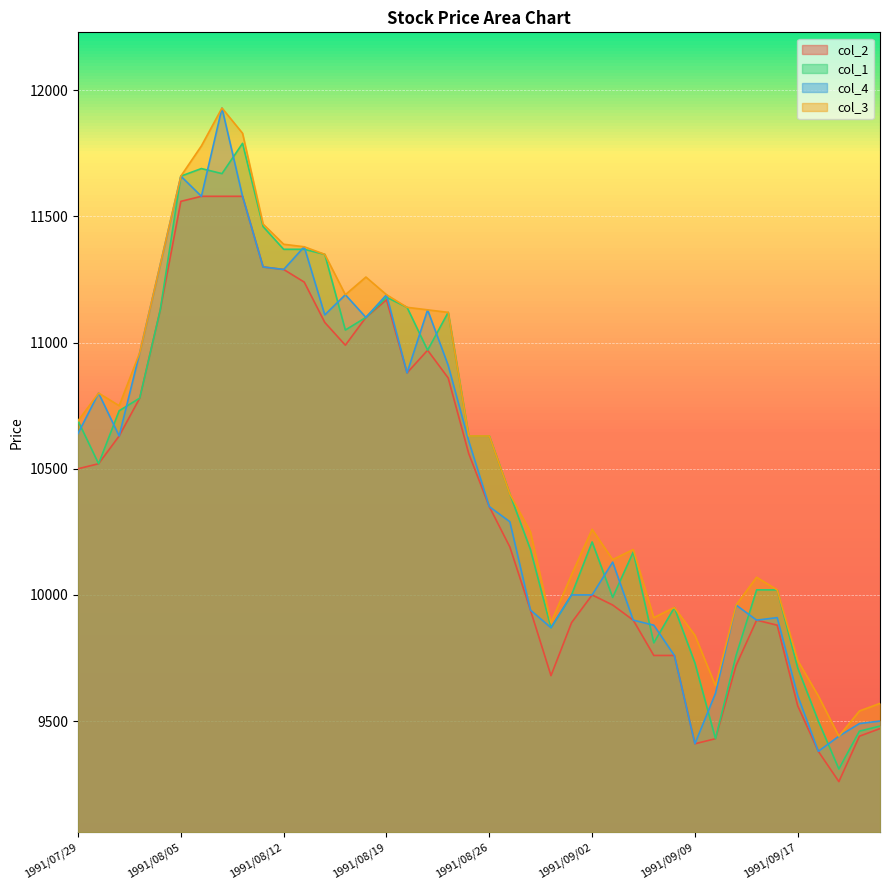

What is the average value of the col_2 series?

10404